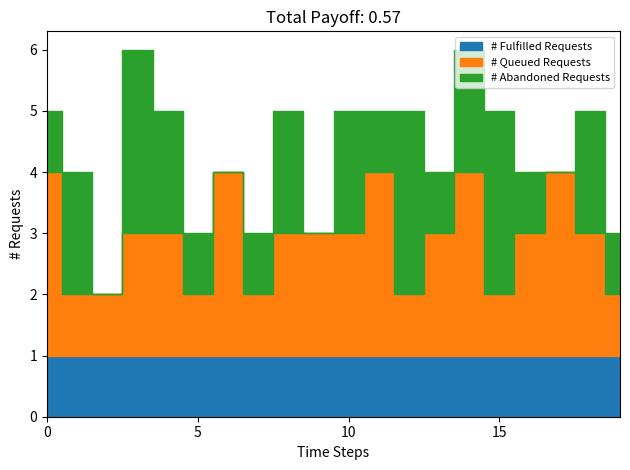

How many lines are shown in the chart?

3